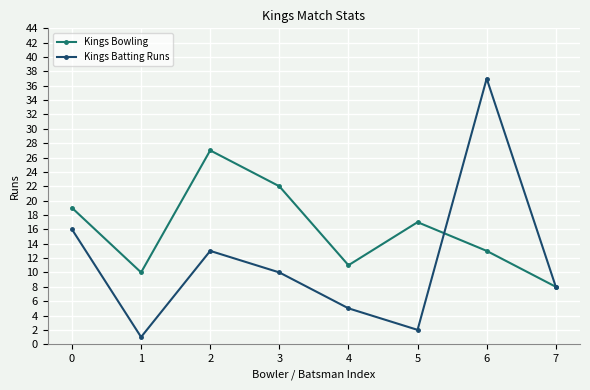

Is it true that Kings Bowling equals 19 at 0?

True